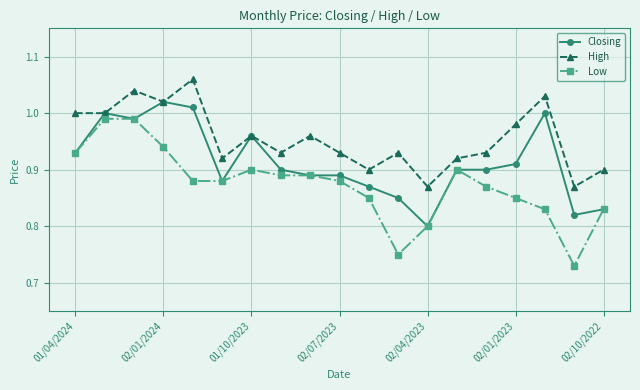

At how many categories does at least one series exceed 0?

19